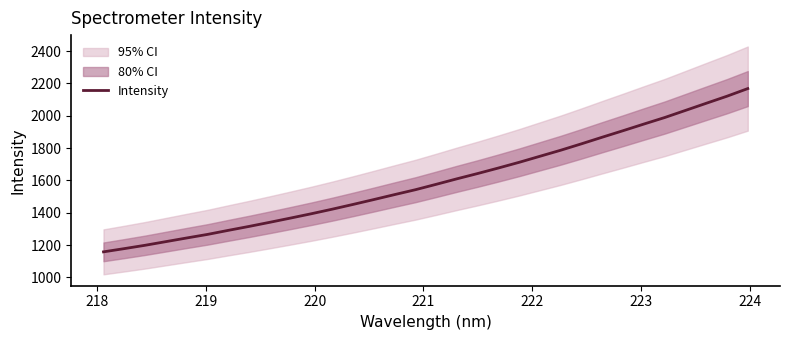

What is the highest value of the Intensity series?

2168.3